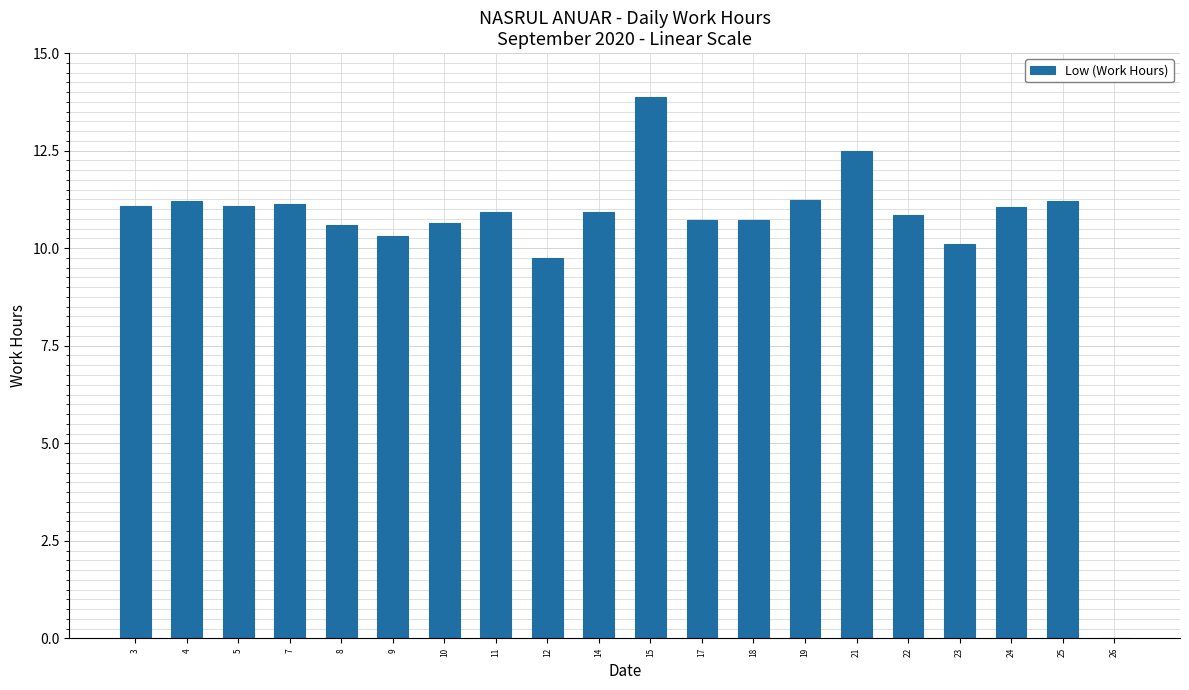

Approximately how many times larger is the value at 22 compared to 10?

1.0